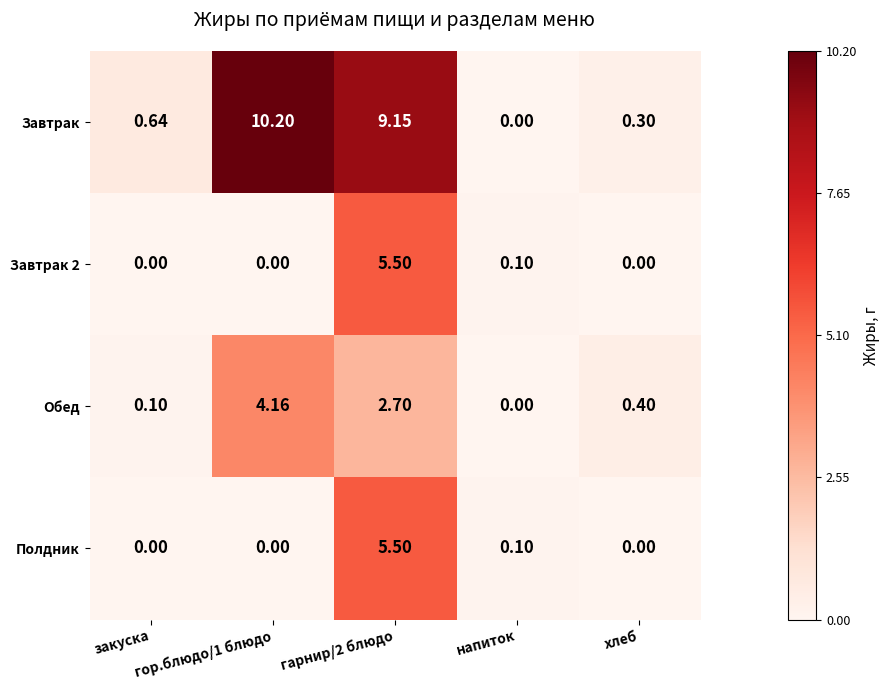

What is the total value across all series at гарнир/2 блюдо?

22.9